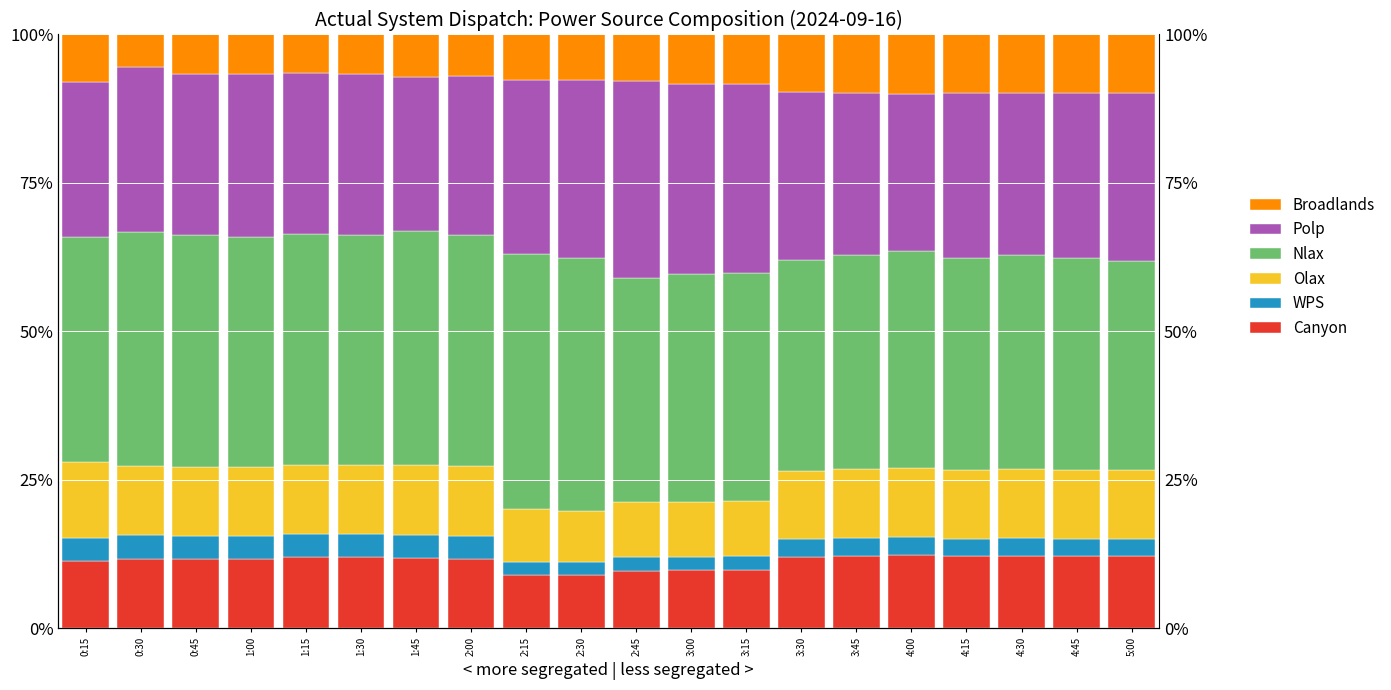

What is the value of the Polp bar at the 18th from the left?

27.3